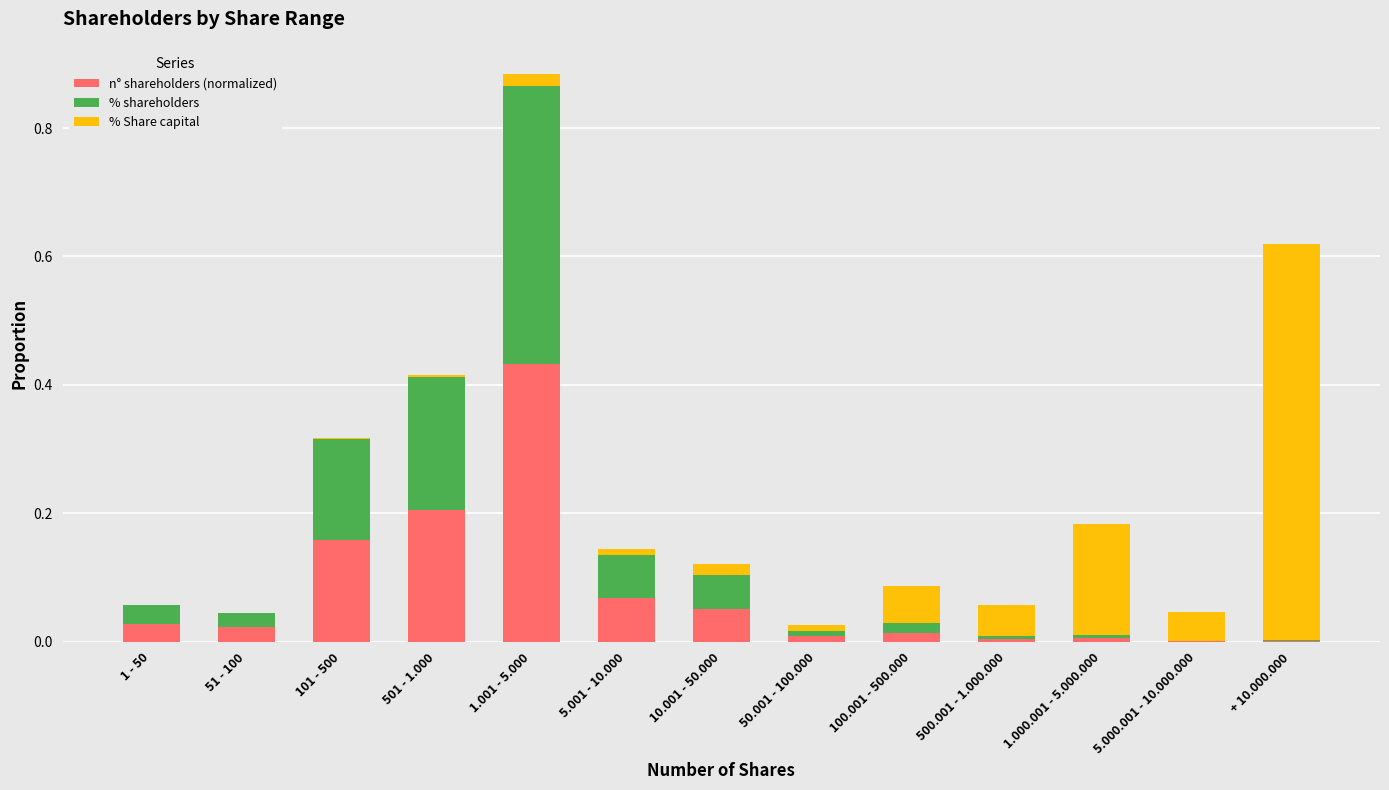

Which category has the highest value in the n° shareholders (normalized) series?

1.001 - 5.000